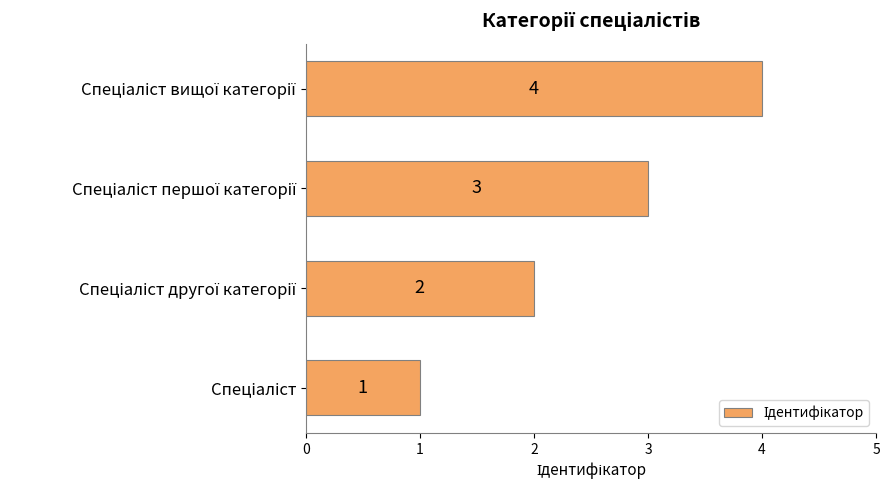

What is the maximum value shown in the chart?

4